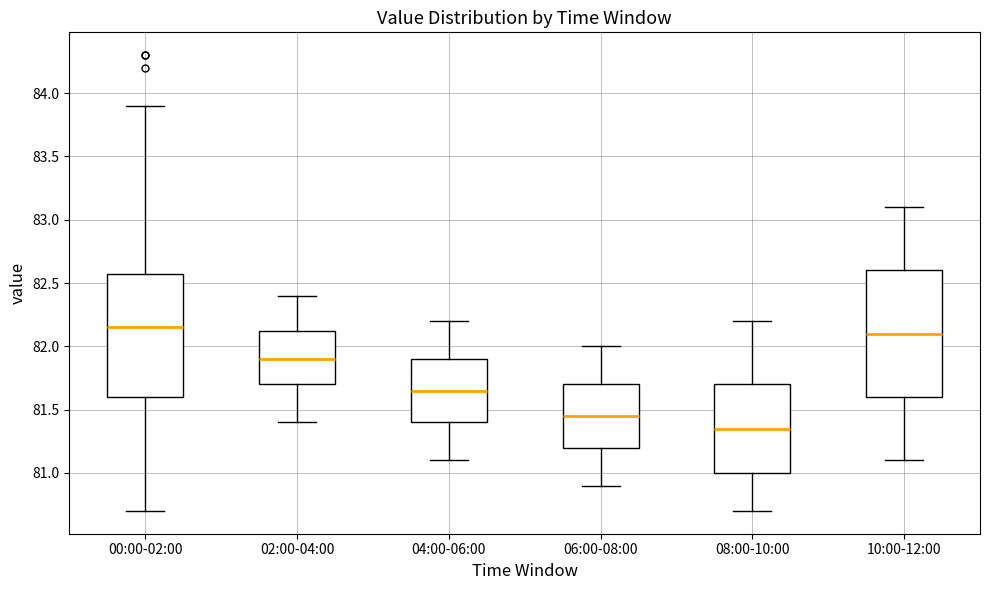

Reading left to right, read every box against the y-axis: the position of its median line, the range the box covers, and the ends of its whiskers. The values are not printed on the chart, so give them approximately, as read against the axis.

00:00-02:00: median 82.15, box 81.60 to 82.60, whiskers 80.70 to 83.90
02:00-04:00: median 81.90, box 81.70 to 82.15, whiskers 81.40 to 82.40
04:00-06:00: median 81.65, box 81.40 to 81.90, whiskers 81.10 to 82.20
06:00-08:00: median 81.45, box 81.20 to 81.70, whiskers 80.90 to 82.00
08:00-10:00: median 81.35, box 81.00 to 81.70, whiskers 80.70 to 82.20
10:00-12:00: median 82.10, box 81.60 to 82.60, whiskers 81.10 to 83.10